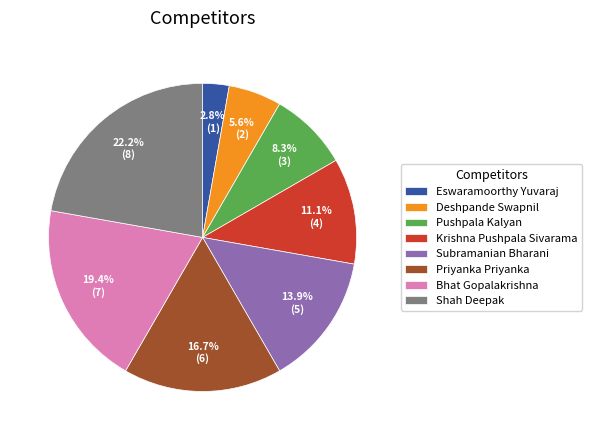

Which has a higher value, Priyanka Priyanka or Deshpande Swapnil?

Priyanka Priyanka